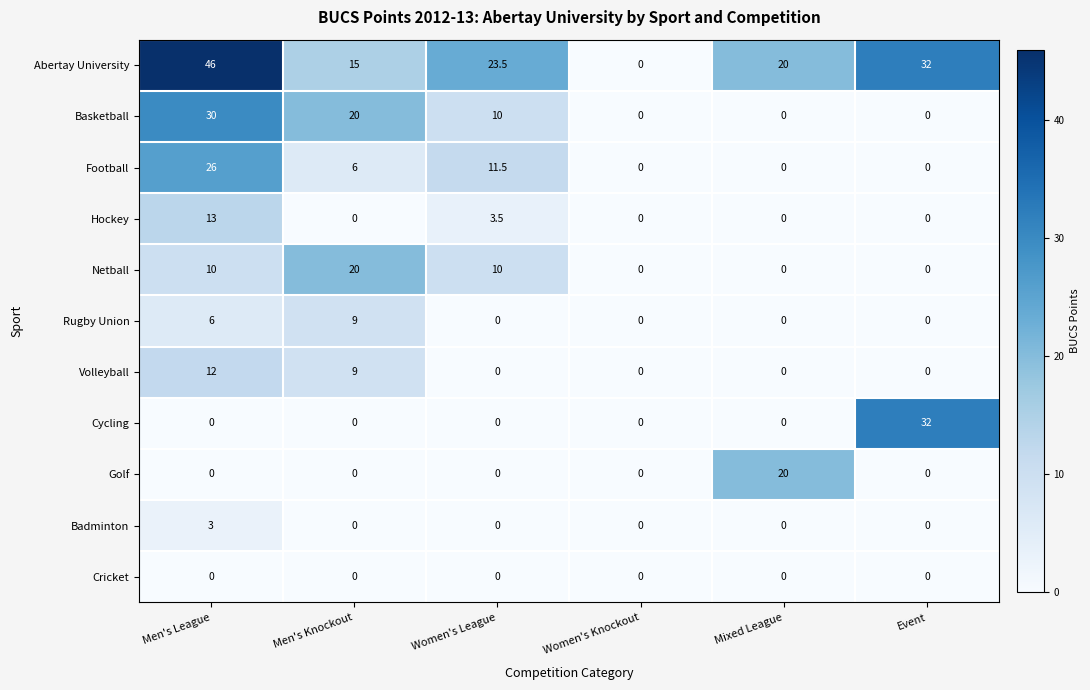

Which category has the highest value in the Cycling series?

Event